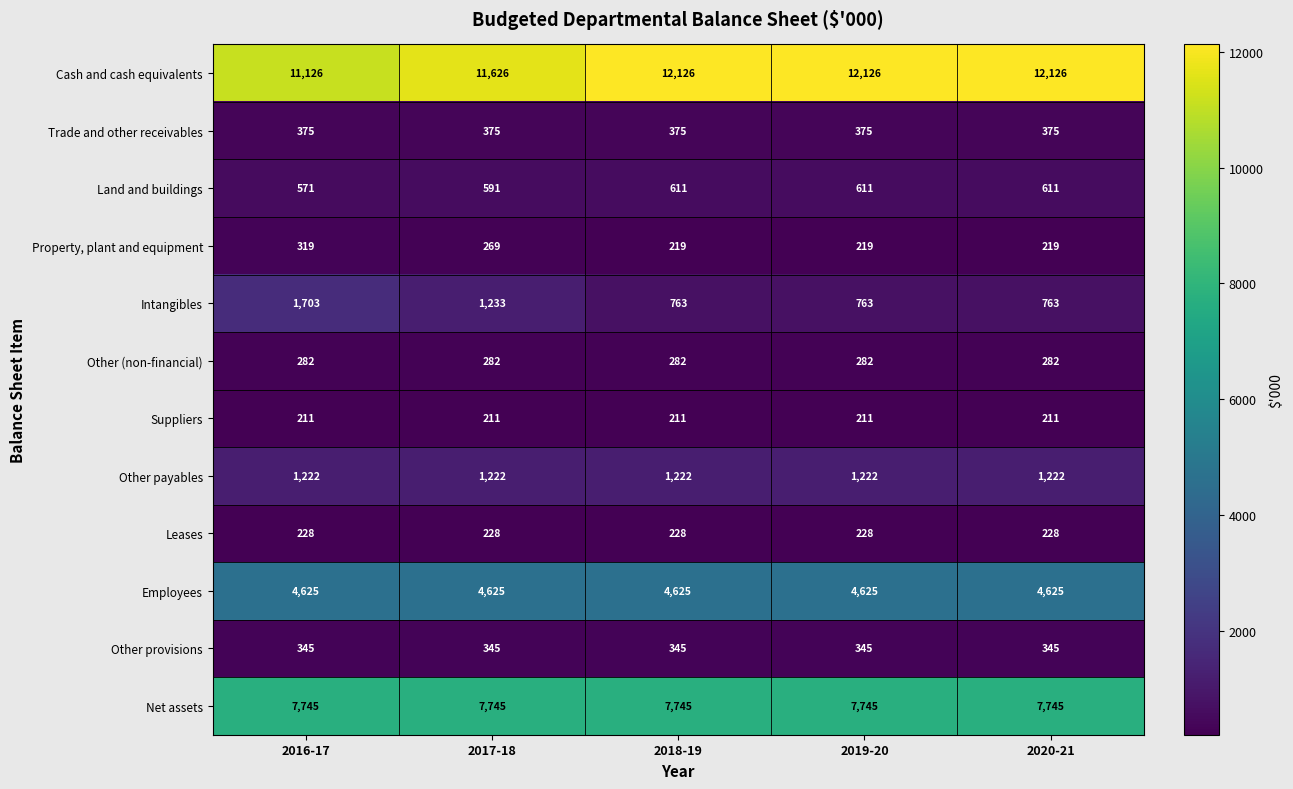

Is it true that Other (non-financial) equals 442 at 2020-21?

False